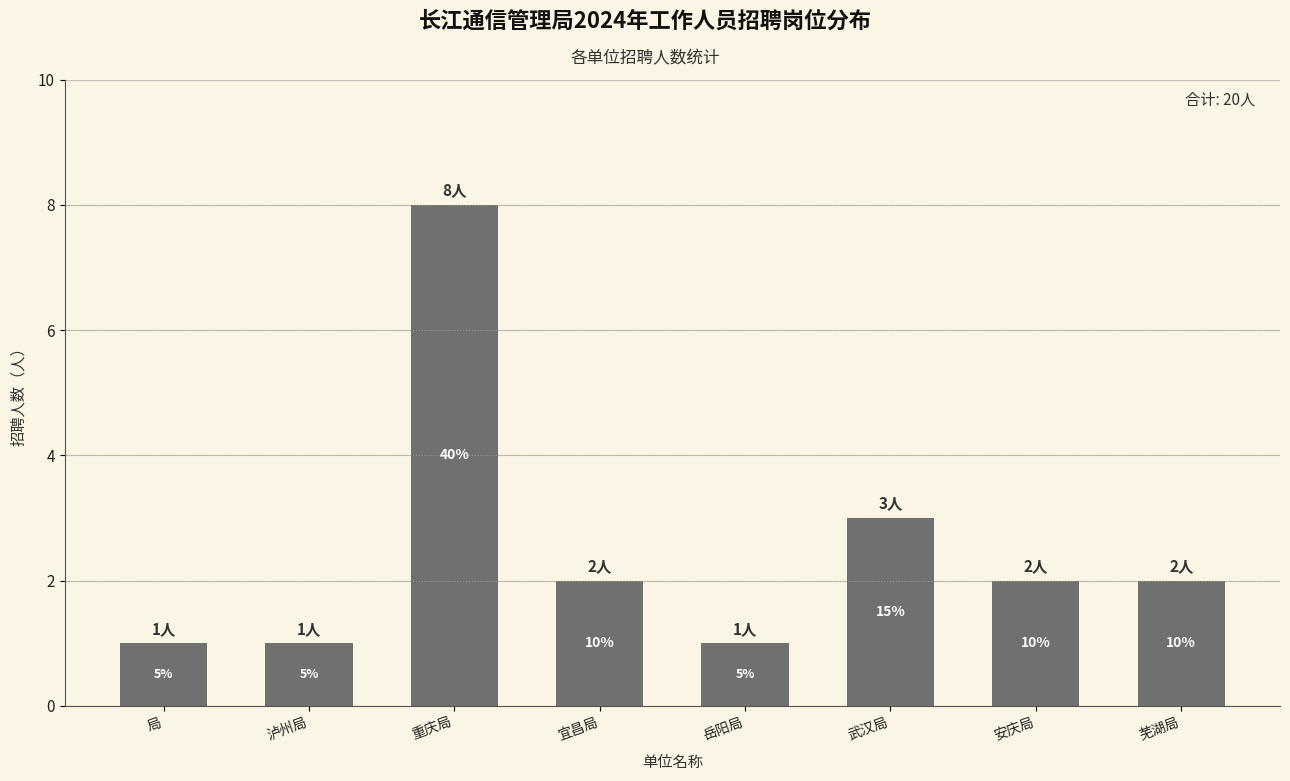

What is the sum of the values at 宜昌局 and 重庆局?

10